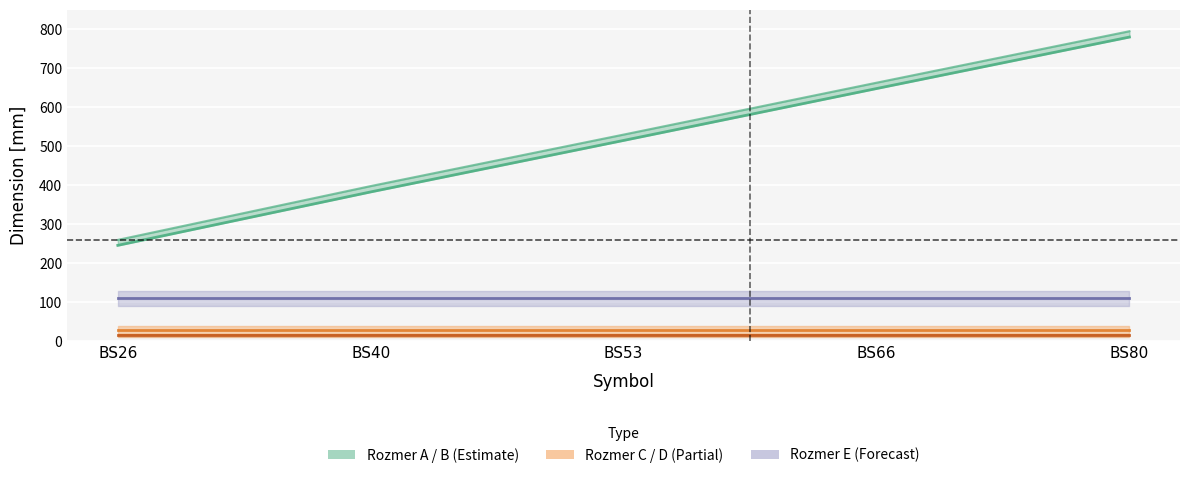

List the labels in order of value, smallest first.

BS26, BS40, BS53, BS66, BS80